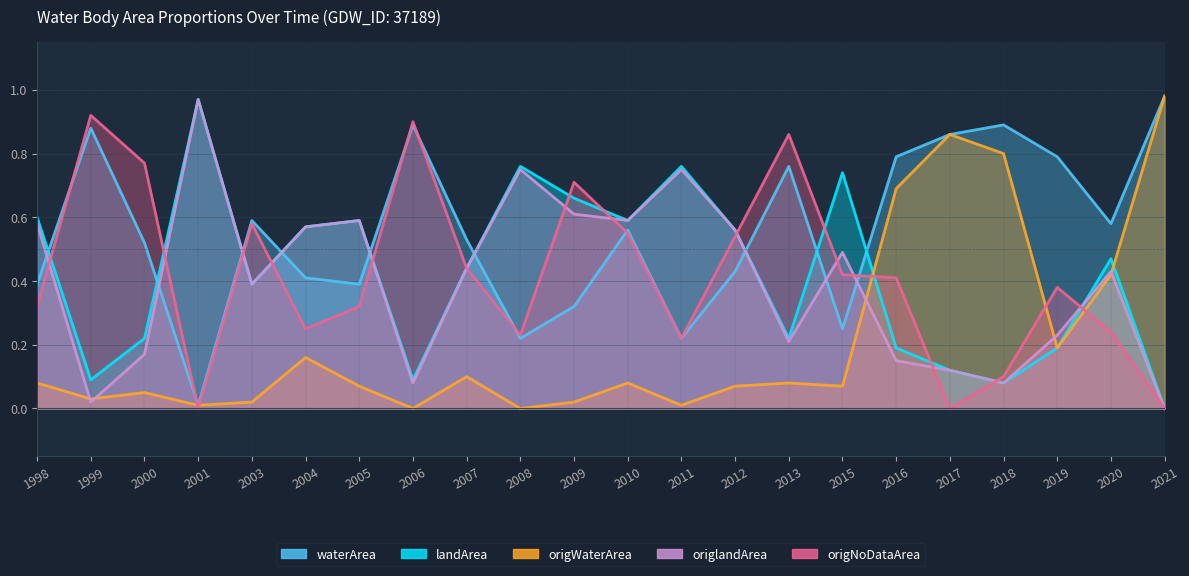

Reading right to left, list all the values displayed in this chart.

waterArea: 1.0	0.6	0.8	0.9	0.9	0.8	0.2	0.8	0.4	0.2	0.6	0.3	0.2	0.5	0.9	0.4	0.4	0.6	0.0	0.5	0.9	0.4
landArea: 0.0	0.5	0.2	0.1	0.1	0.2	0.7	0.2	0.6	0.8	0.6	0.7	0.8	0.4	0.1	0.6	0.6	0.4	1.0	0.2	0.1	0.6
origWaterArea: 1.0	0.4	0.2	0.8	0.9	0.7	0.1	0.1	0.1	0.0	0.1	0.0	0.0	0.1	0.0	0.1	0.2	0.0	0.0	0.1	0.0	0.1
origlandArea: 0.0	0.4	0.2	0.1	0.1	0.1	0.5	0.2	0.6	0.8	0.6	0.6	0.8	0.4	0.1	0.6	0.6	0.4	1.0	0.2	0.0	0.6
origNoDataArea: 0.0	0.2	0.4	0.1	0.0	0.4	0.4	0.9	0.5	0.2	0.6	0.7	0.2	0.4	0.9	0.3	0.2	0.6	0.0	0.8	0.9	0.3